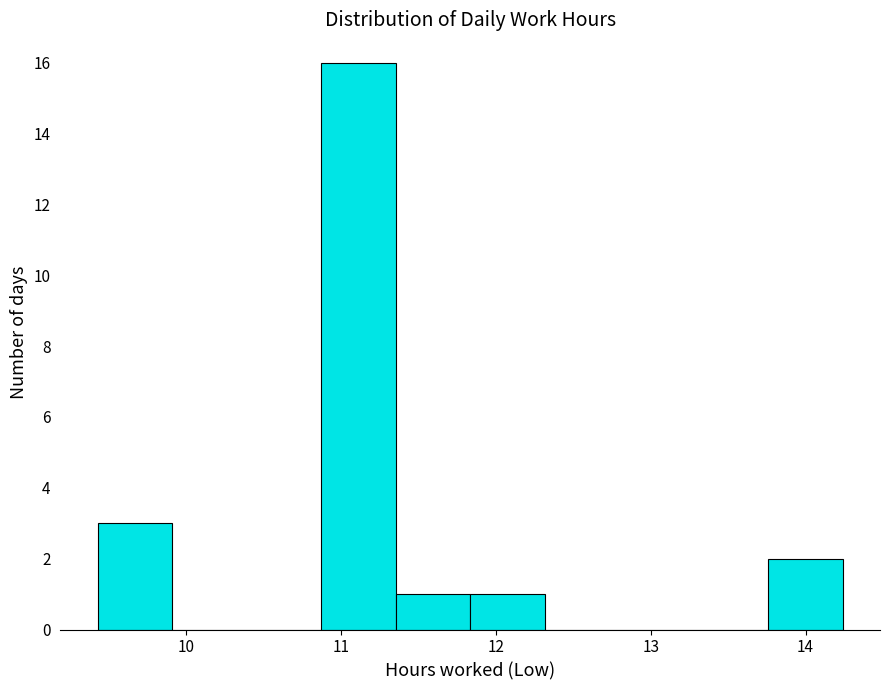

Reading left to right, transcribe this chart: for each bar, give the range it covers on the x-axis and its height. Neither the bar edges nor the heights are printed on the chart, so give them approximately, as read against the axes.

9.4 to 9.9: 3
9.9 to 10.4: 0
10.4 to 10.9: 0
10.9 to 11.4: 16
11.4 to 11.8: 1
11.8 to 12.3: 1
12.3 to 12.8: 0
12.8 to 13.3: 0
13.3 to 13.8: 0
13.8 to 14.2: 2